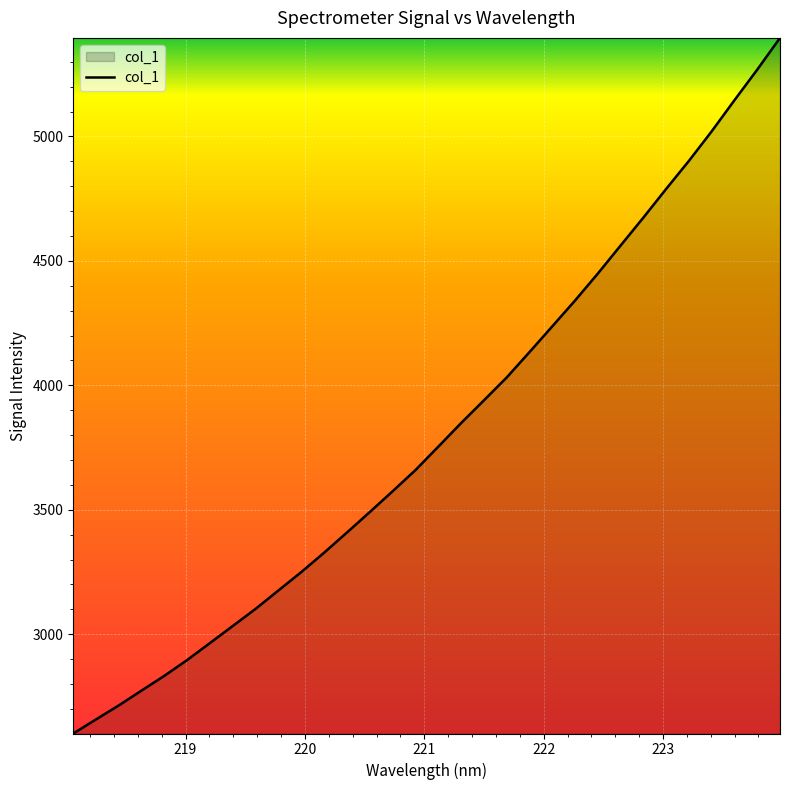

Reading left to right, what are all the values shown in this chart?

2600.9	2657.8	2714.2	2773.9	2833.3	2896.8	2965.2	3033.8	3102.5	3176.4	3250.1	3328.1	3409.0	3491.2	3574.5	3659.5	3753.4	3848.1	3939.3	4031.3	4133.3	4236.7	4340.6	4448.9	4561.6	4673.8	4789.1	4901.9	5020.6	5145.6	5268.4	5396.0